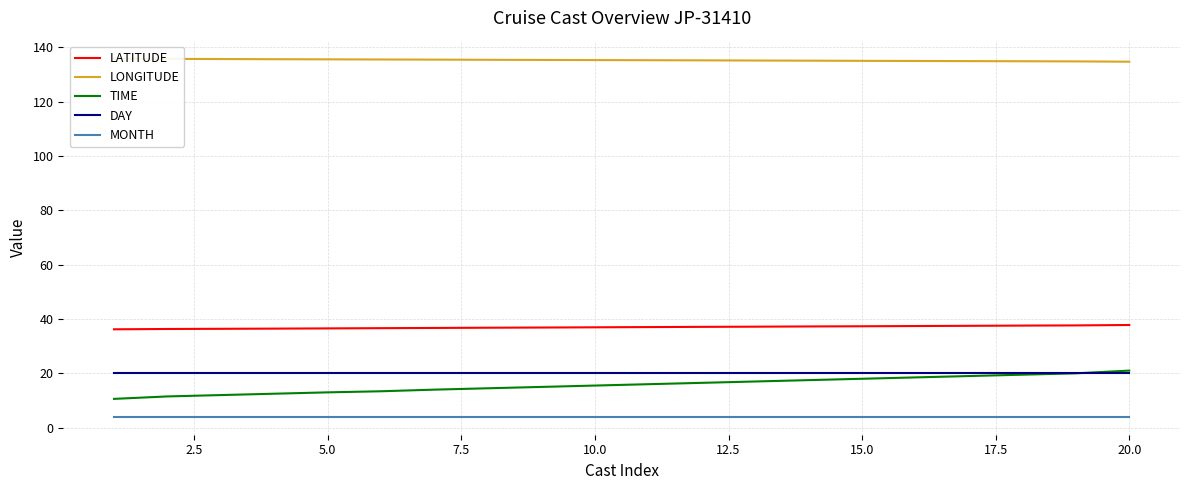

Which series has the largest range (max minus min)?

TIME